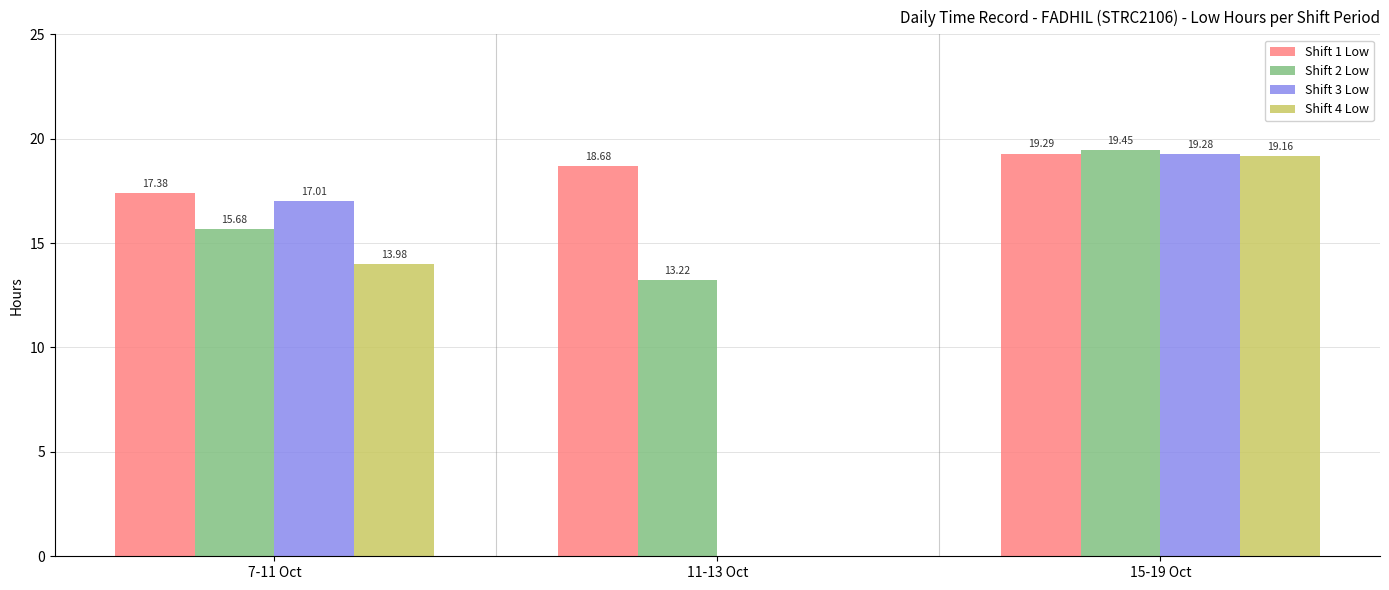

The value of Shift 2 Low at 11-13 Oct is 3.7. True or false?

False